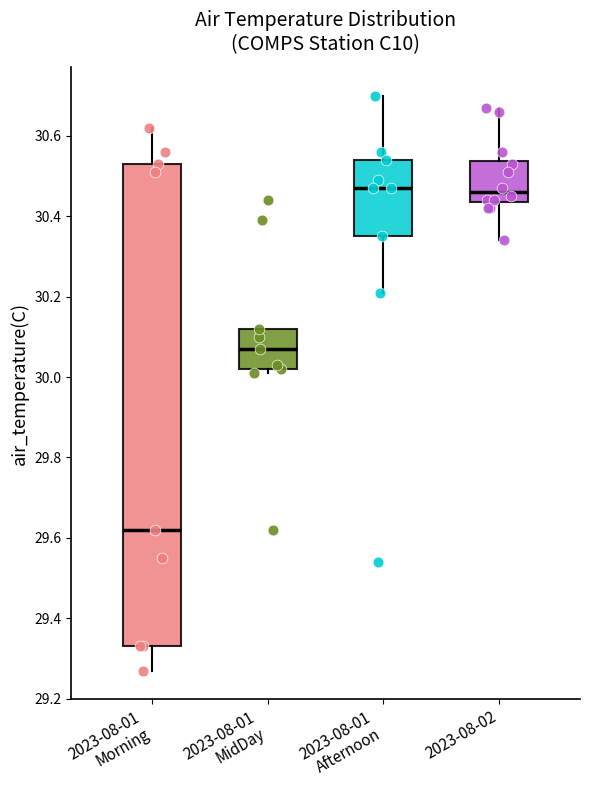

Where does the upper whisker of the box for 2023-08-01 Morning end on the y-axis? The values are not printed on the chart, so give them approximately, as read against the axis.

30.62